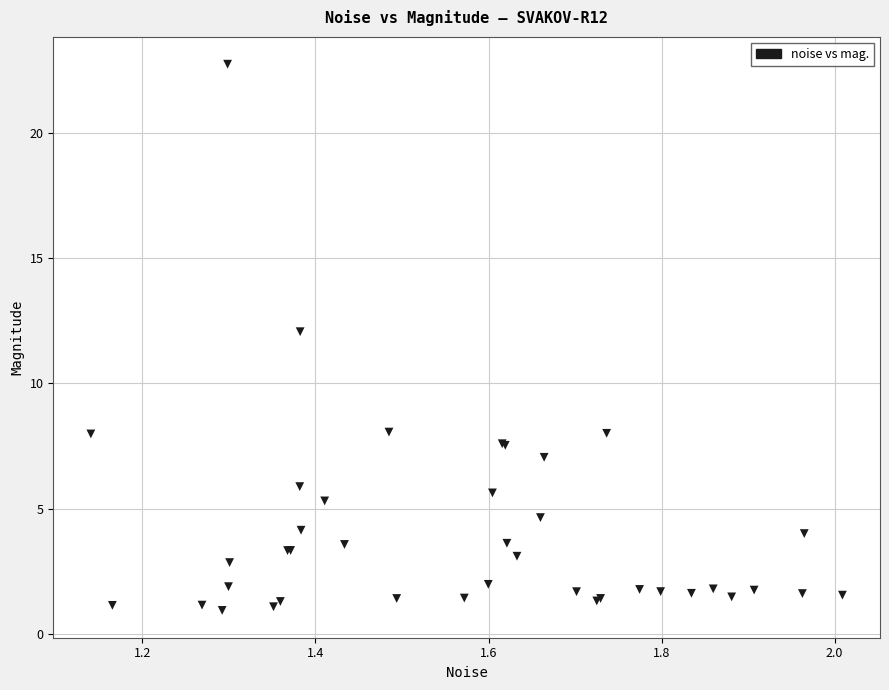

What Y value in the scatter plot is closest to 11?

12.1